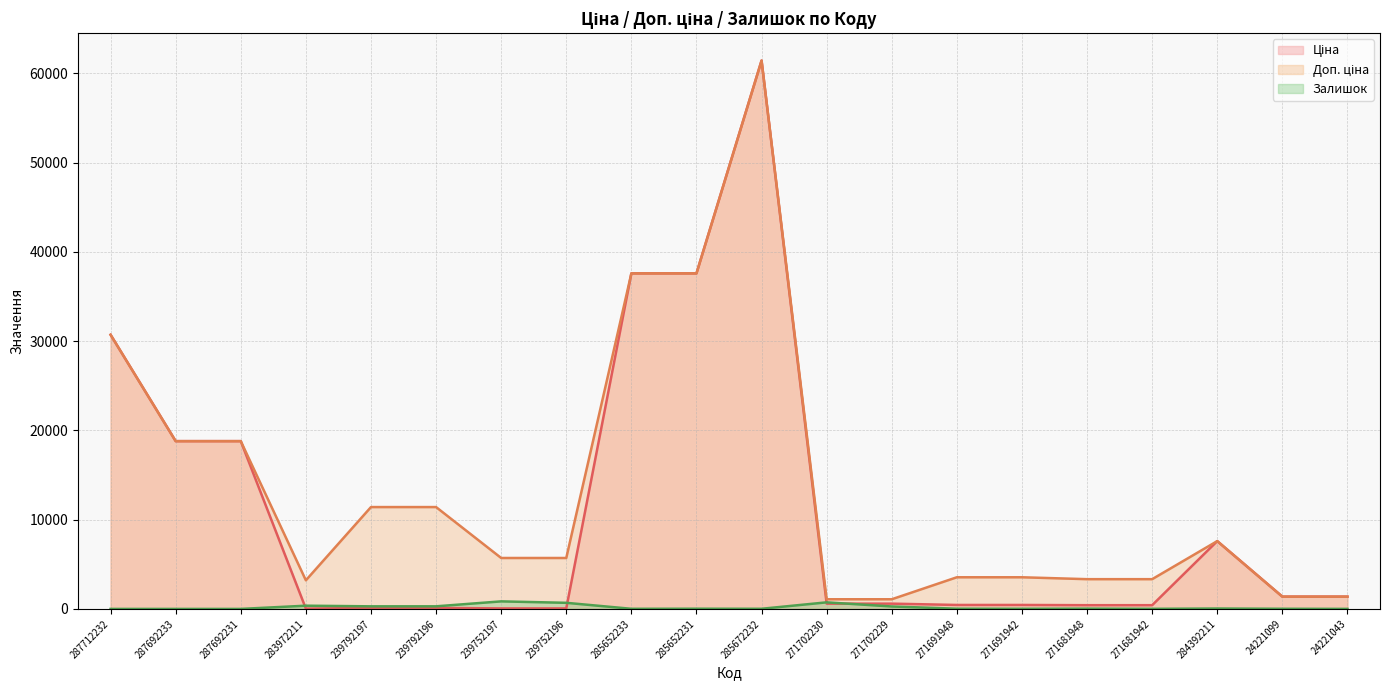

How many data points in Доп. ціна are above 5705?

9